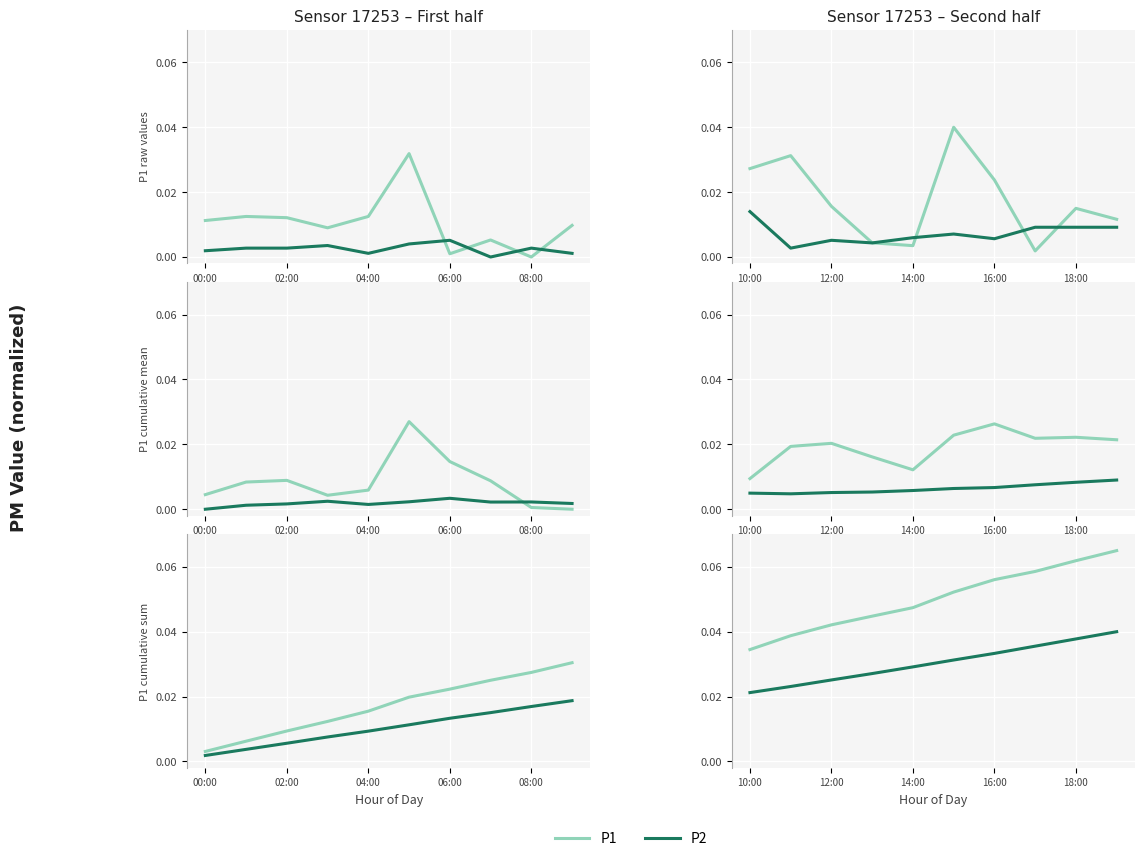

True or false: P1 has a value of 0.1 at 16:00.

True